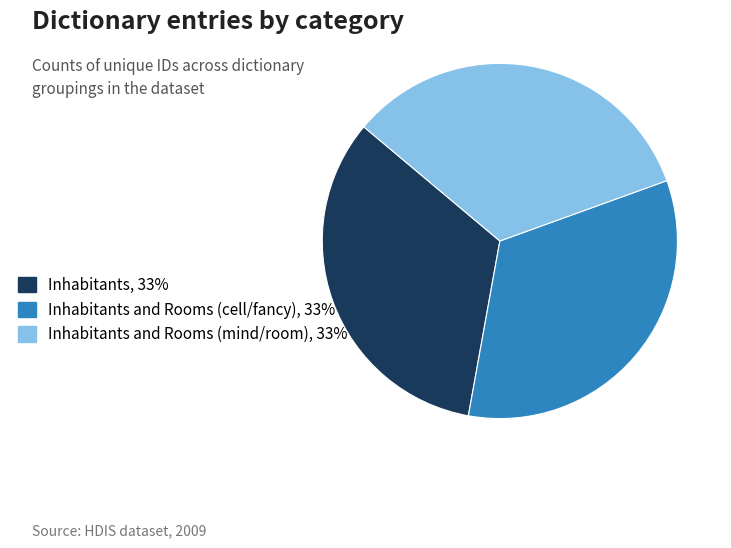

The Inhabitants and Rooms (mind/room), 33% slice represents 33% of the pie. True or false?

True